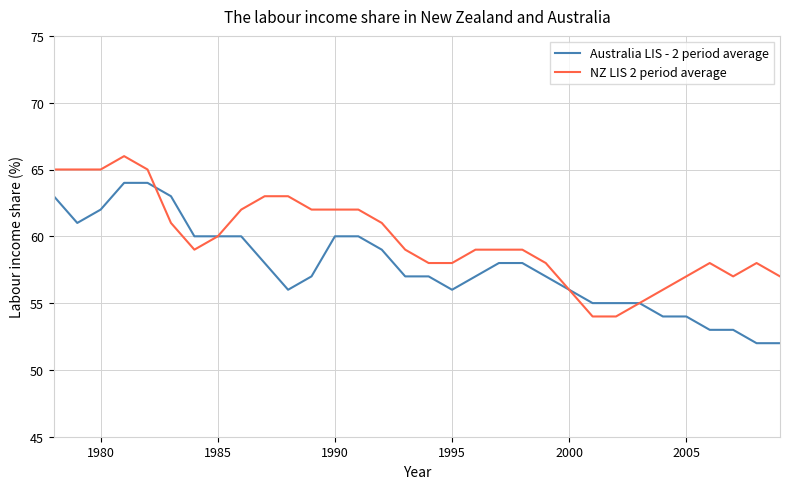

Which series has the largest total across all categories?

NZ LIS 2 period average